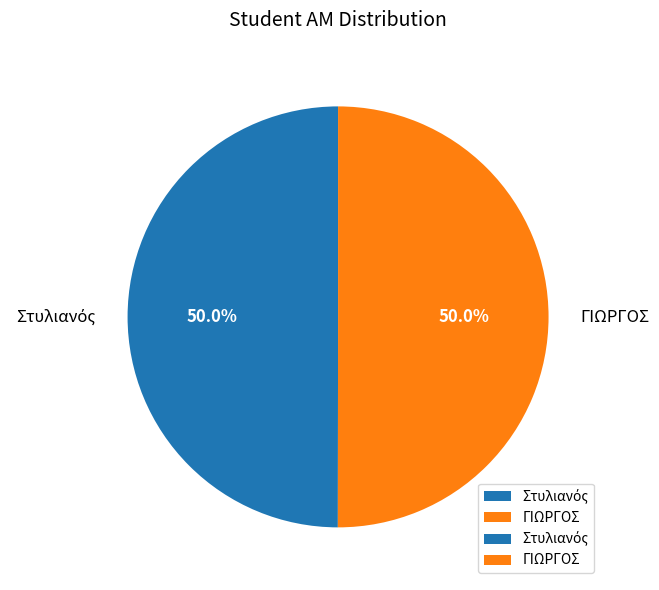

How much of the chart is everything except ΓΙΩΡΓΟΣ?

50.0%